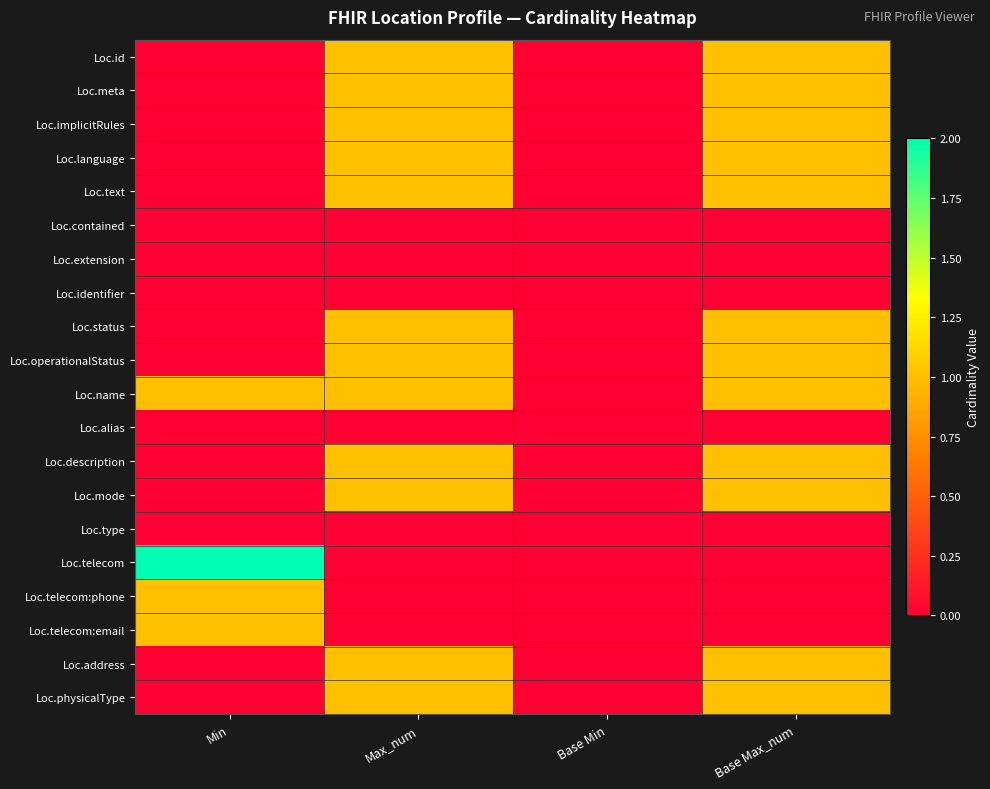

Which series has the largest total across all categories?

Loc.name